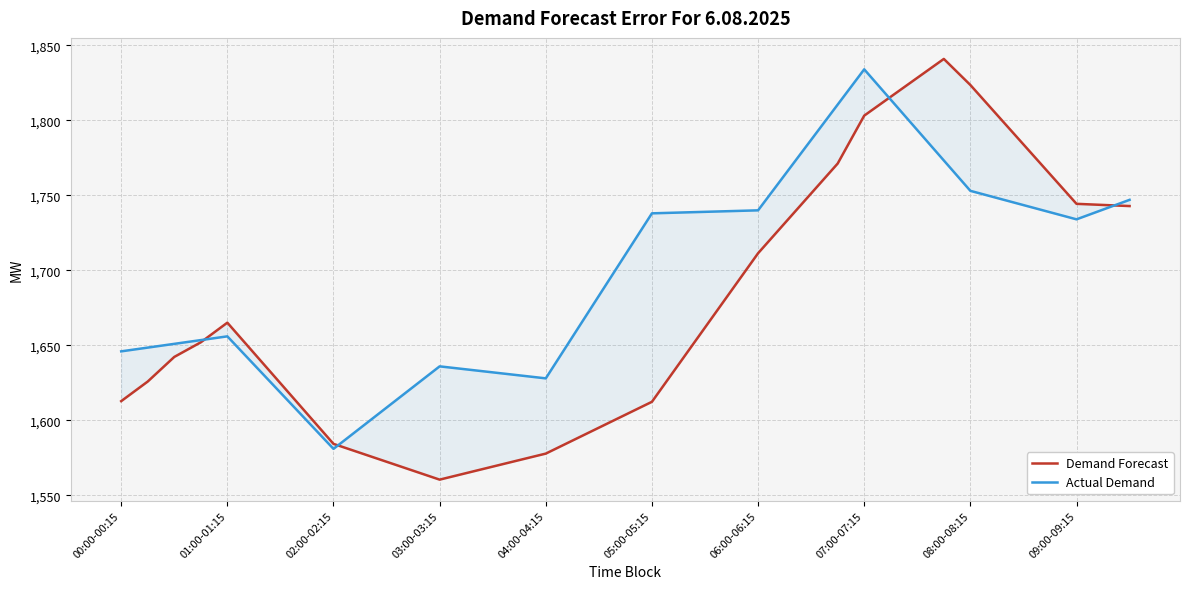

Is this an area chart (filled region under the line)?

No